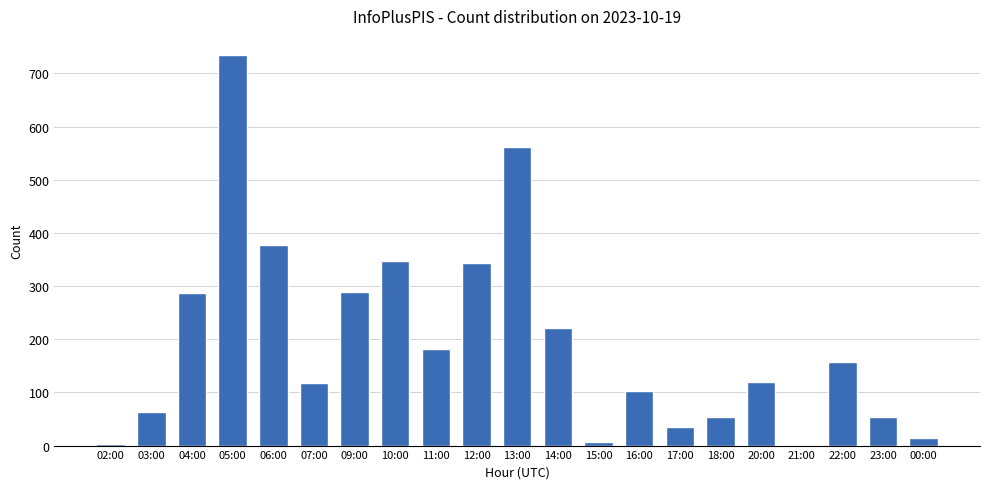

What is the change in value from 06:00 to 21:00?

-375